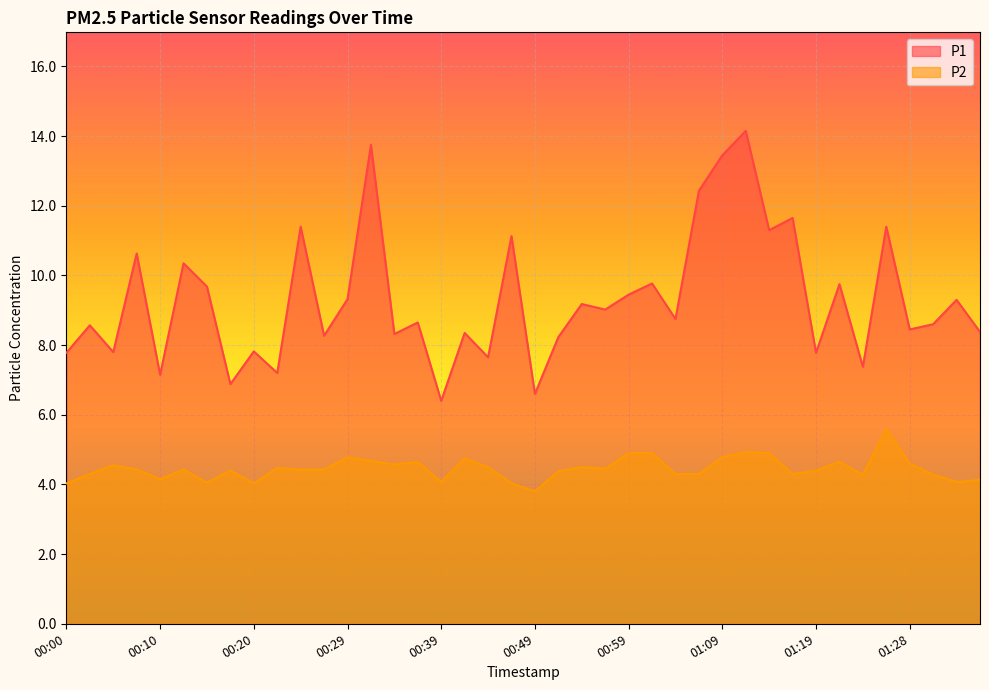

The value of P1 at 01:16 is 19.1. True or false?

False